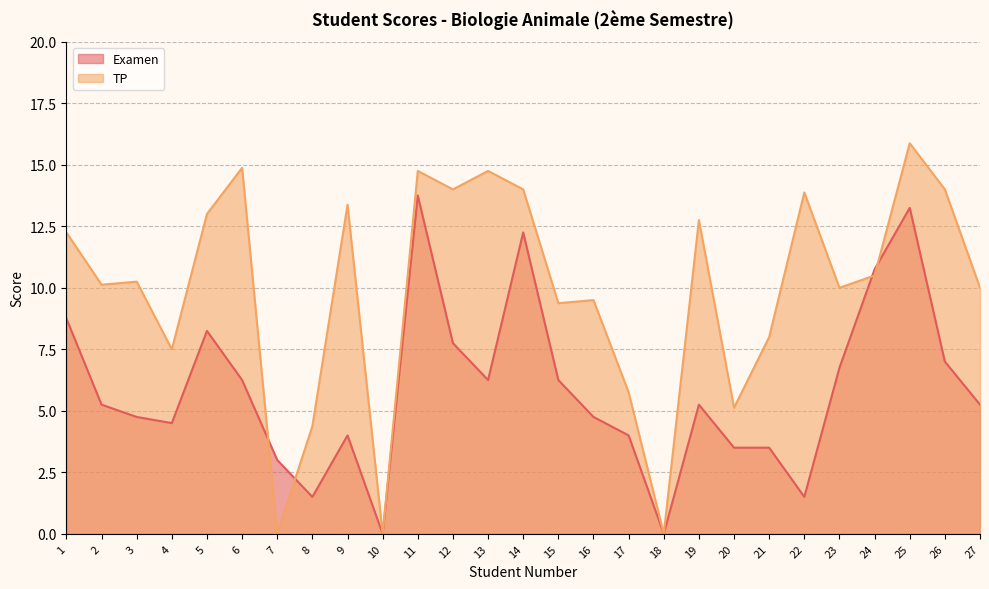

Rank the series by their average value, from lowest to highest.

Examen, TP